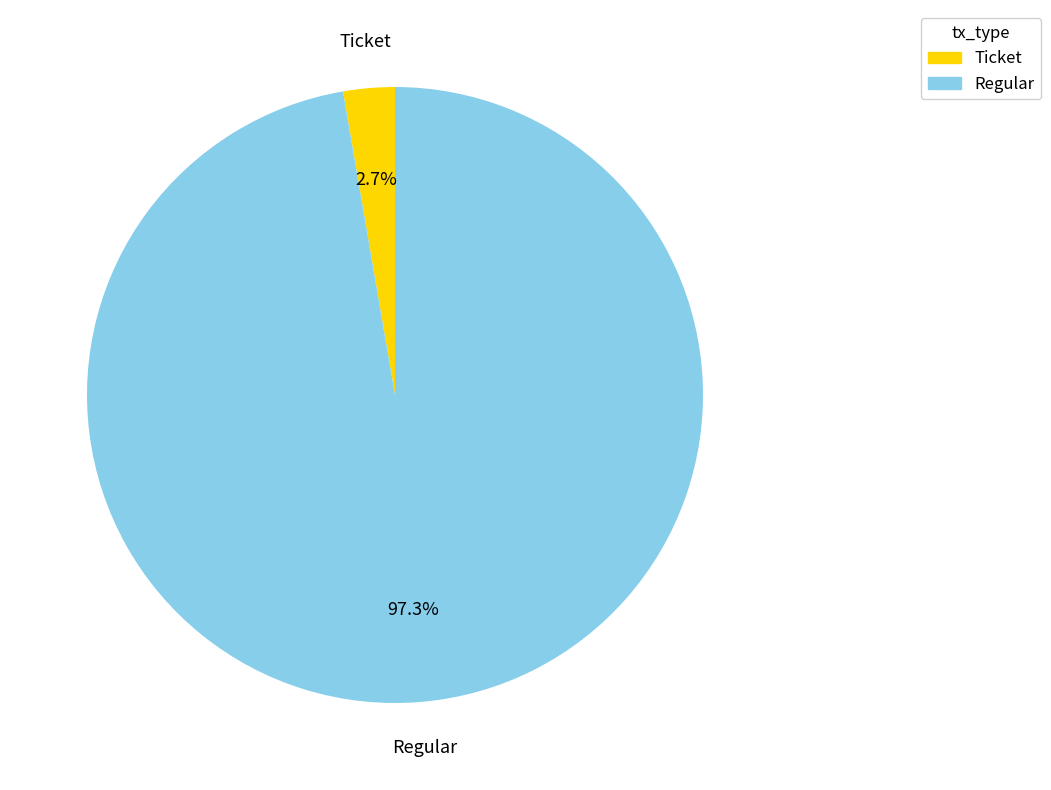

To the nearest percent, what percentage of the pie is Regular?

97%